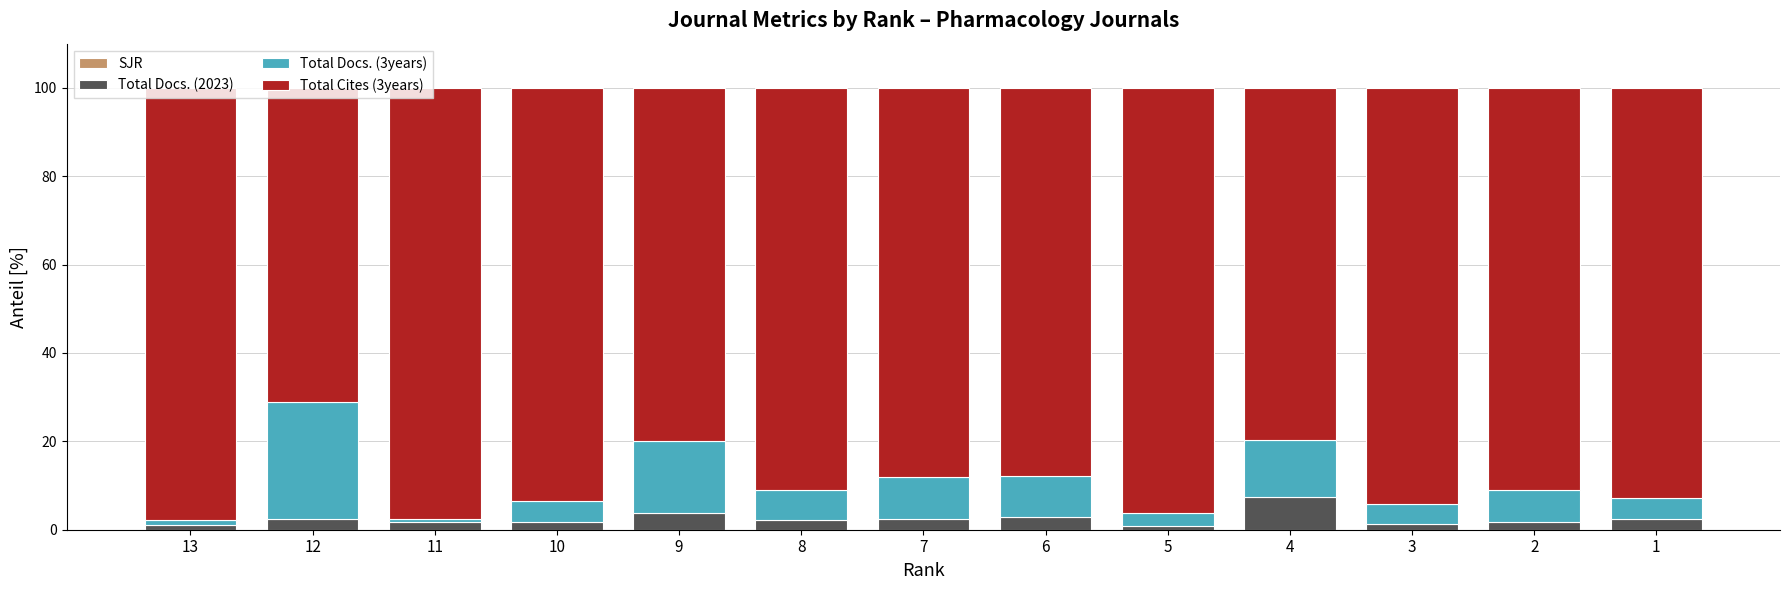

Are the bars grouped side by side (vs. stacked)?

No